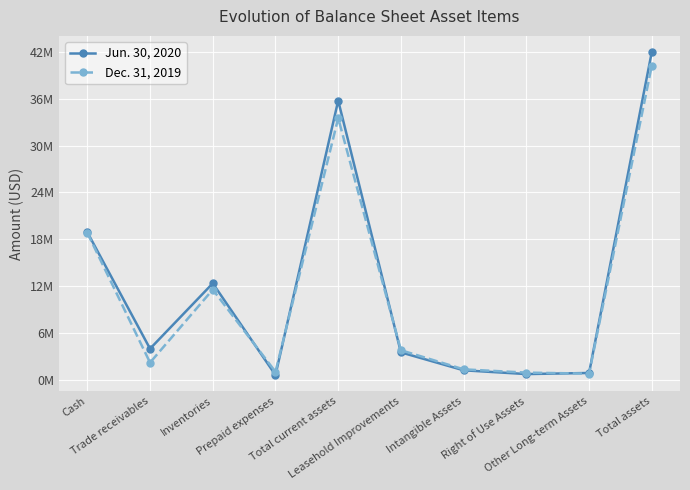

What is the value of the Dec. 31, 2019 point at the 9th from the left?

762000